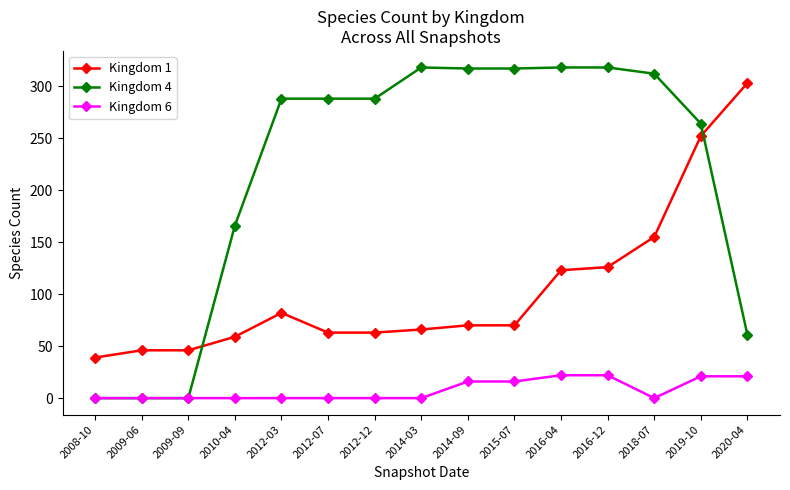

True or false: Kingdom 1 and Kingdom 6 intersect in this chart.

False